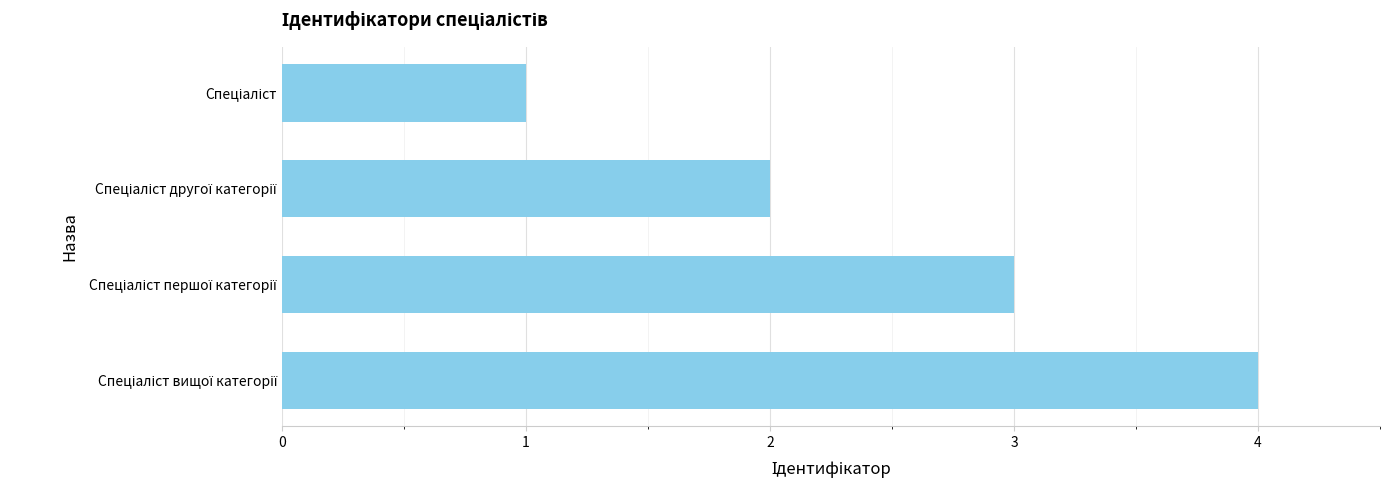

How many bars are there in total?

4